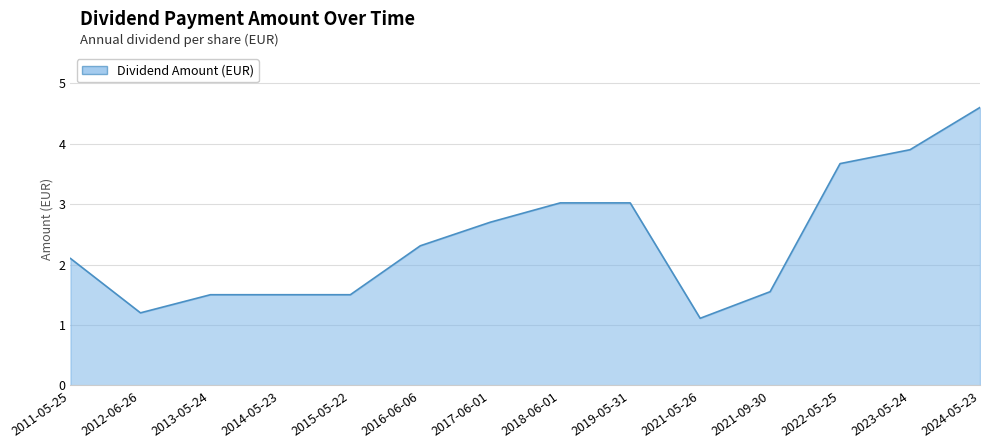

At which category does the chart reach its minimum across all series?

2021-05-26